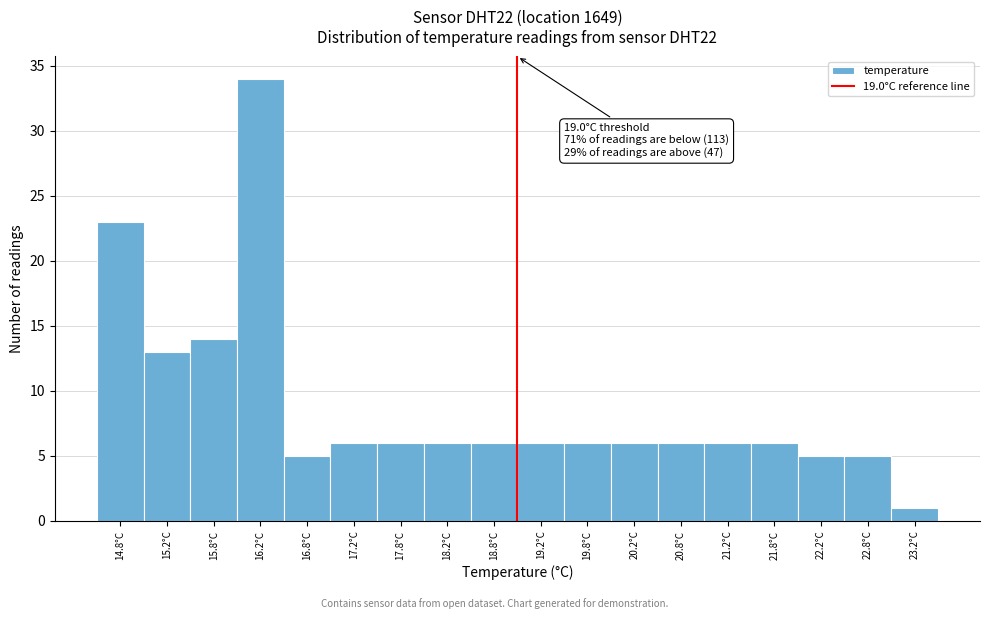

Over which range of the x-axis is the bar tallest?

16.0 to 16.5